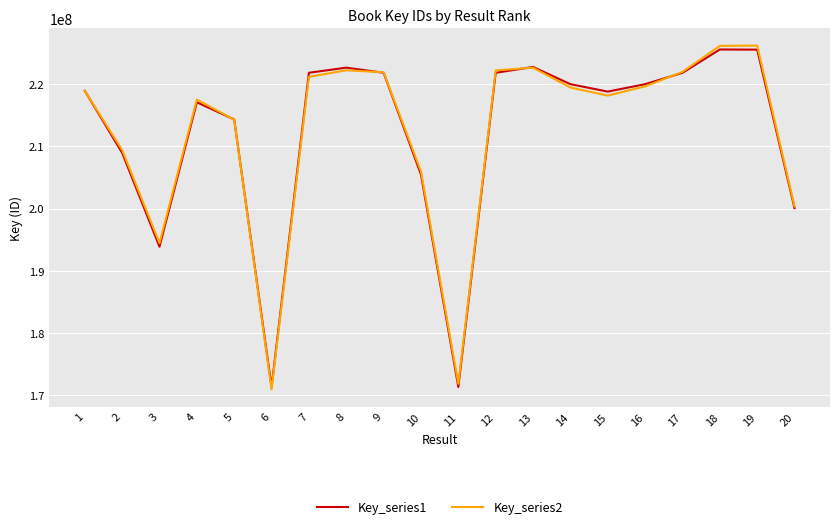

What is the difference between the maximum and minimum values in the Key_series2 series?

55338948.3